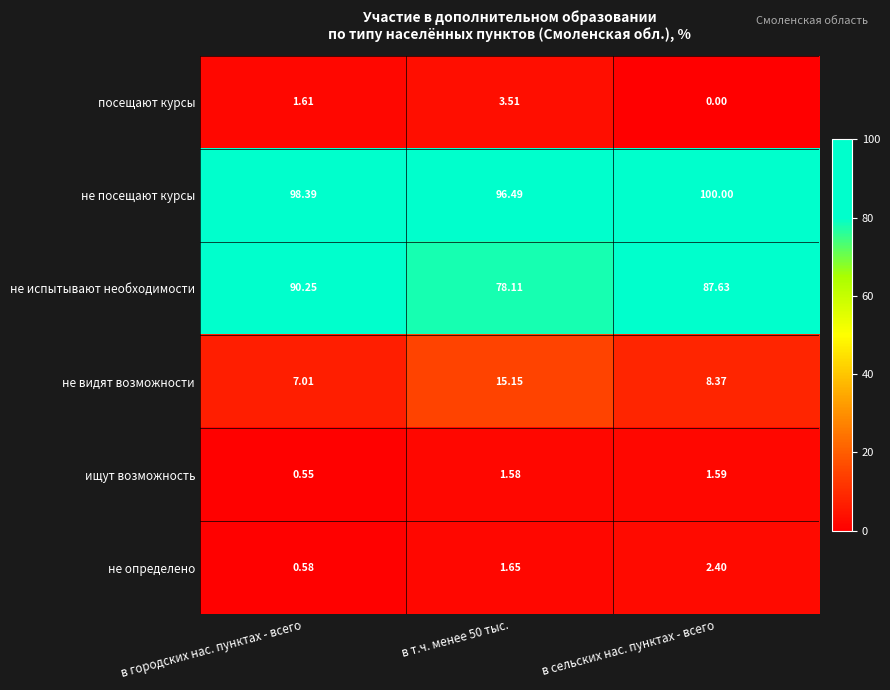

At how many categories does at least one series exceed 26?

3